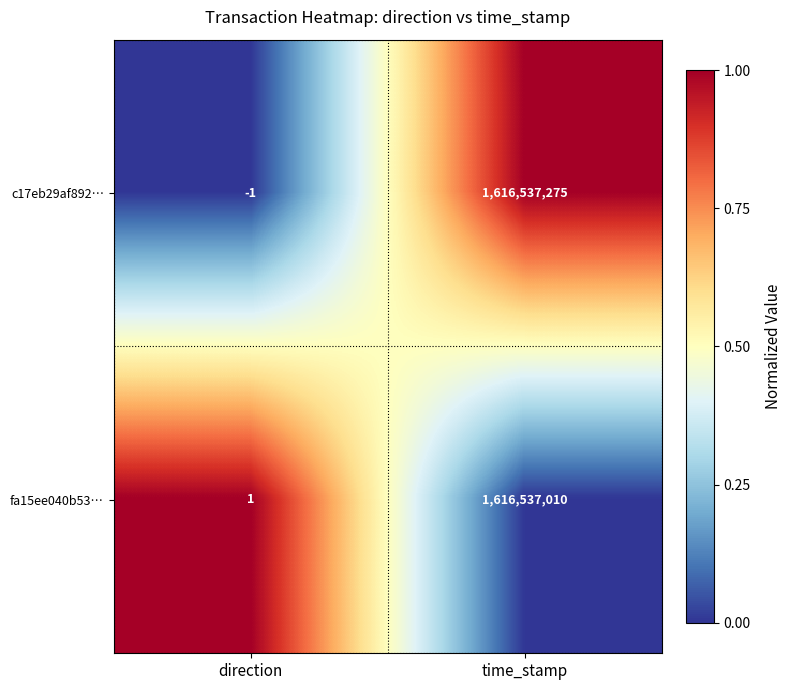

What is the sum of all c17eb29af892… values?

1616537274